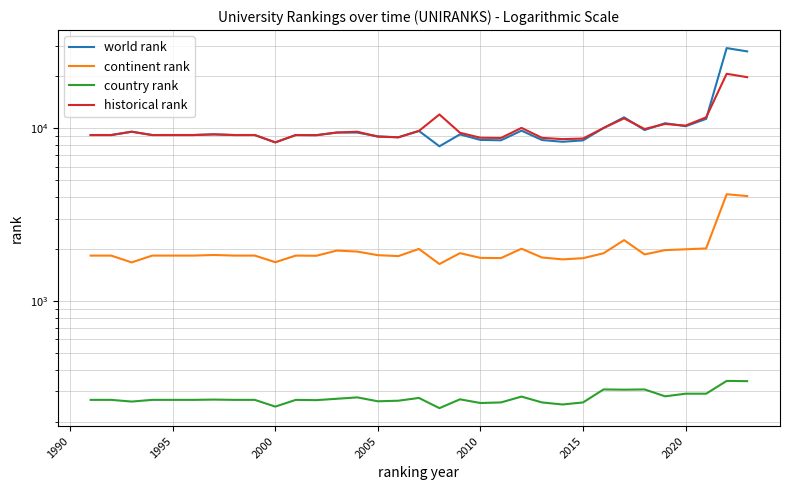

How many interior local peaks does the continent rank series have?

8